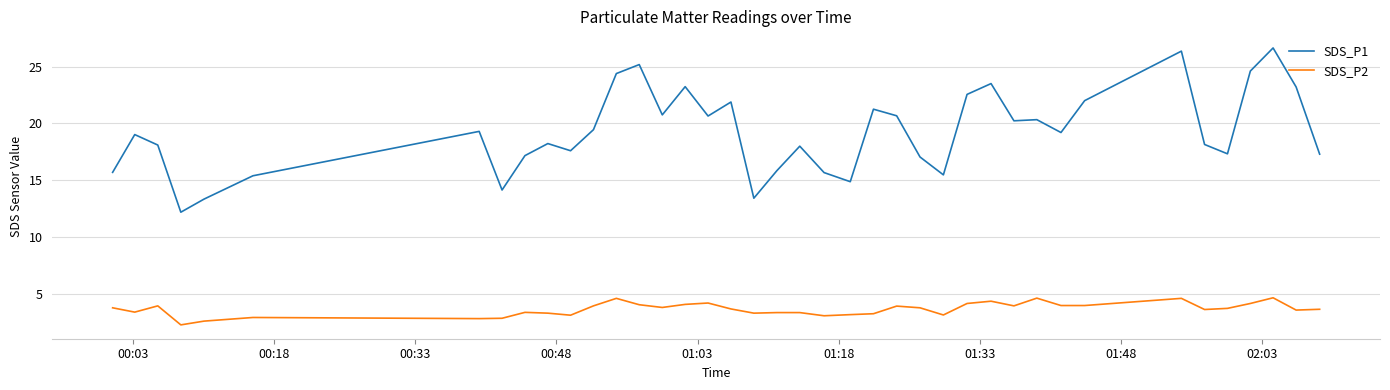

What is the minimum value for SDS_P2?

2.3